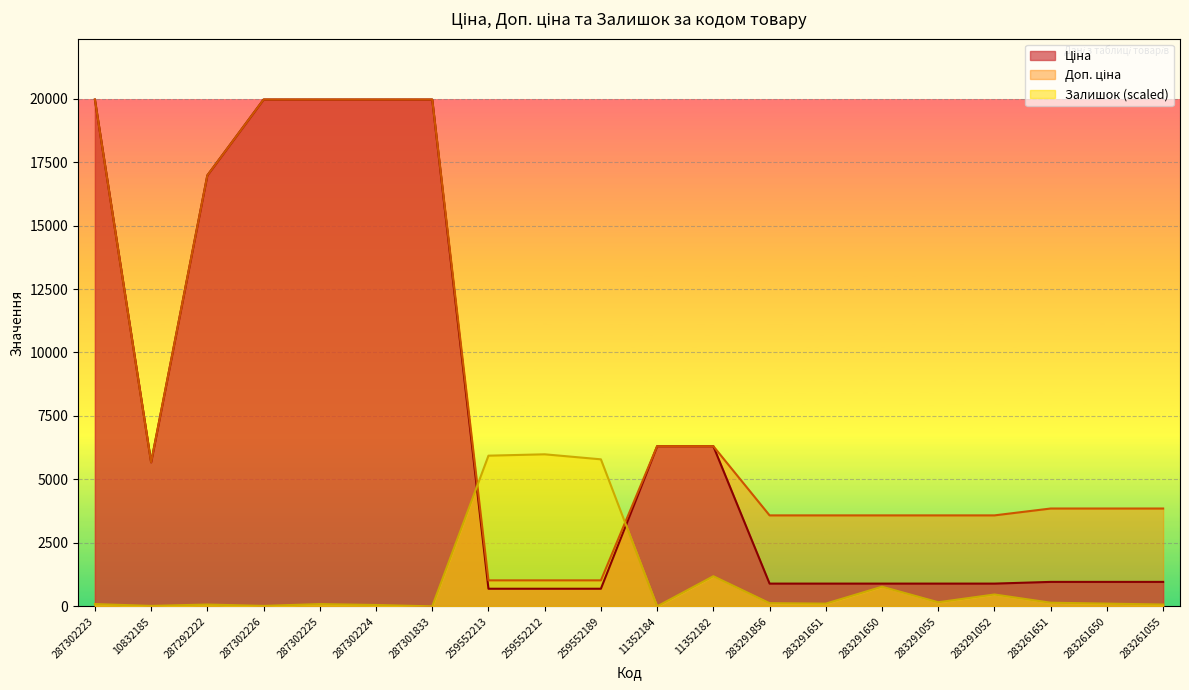

Is the value of Залишок at 287302223 greater than the value of Доп. ціна at 287292222?

No